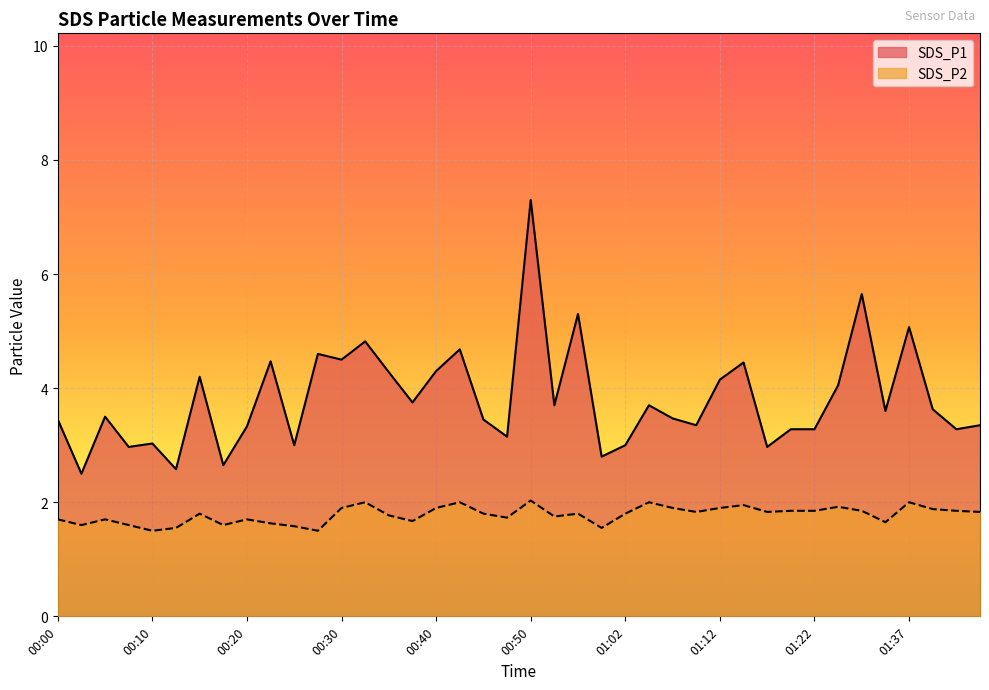

What is the difference between the highest and lowest values at 01:25?

2.1